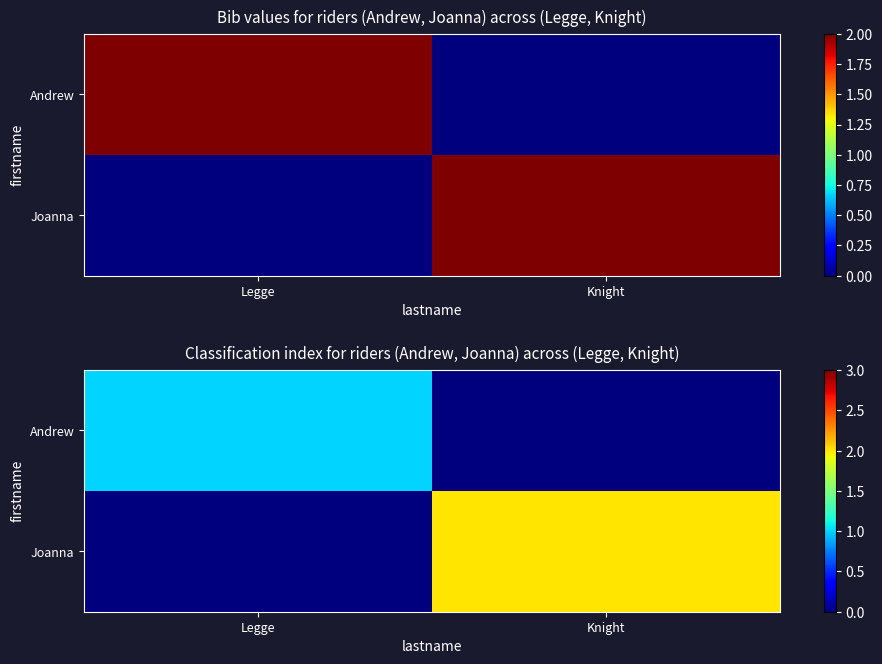

What is the total value across all series at Legge?

1